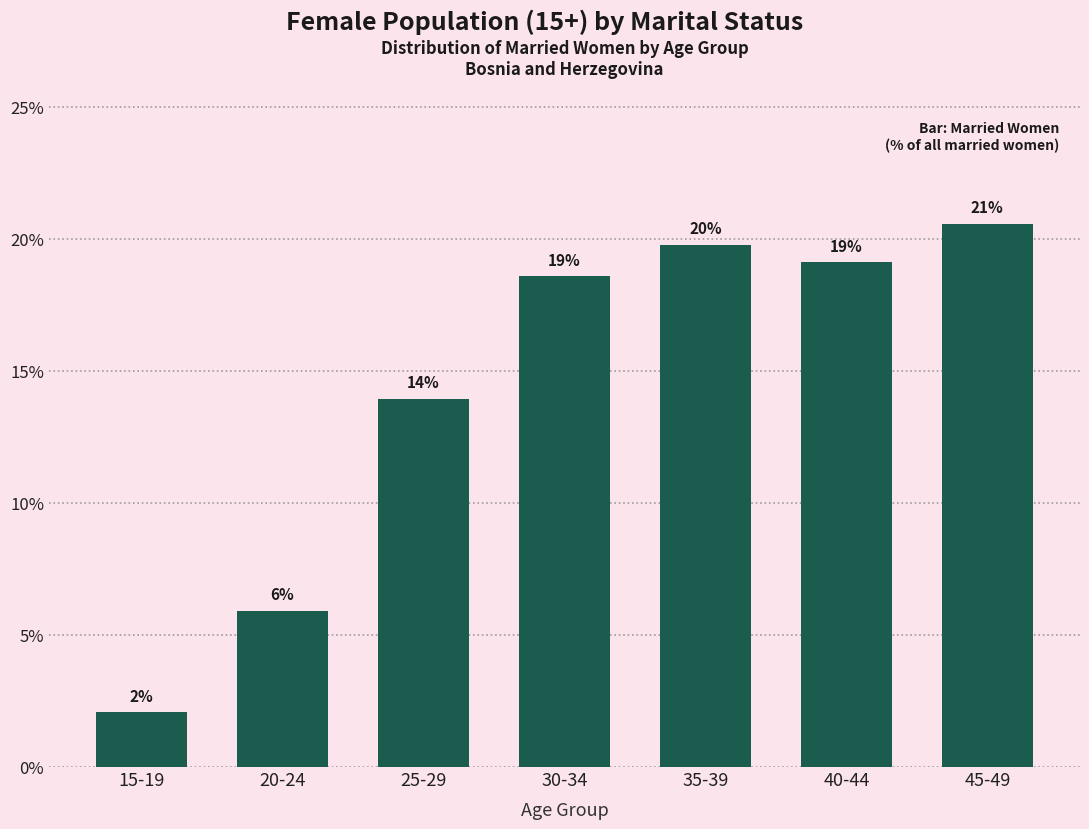

List the labels in order of value, largest first.

45-49, 35-39, 40-44, 30-34, 25-29, 20-24, 15-19